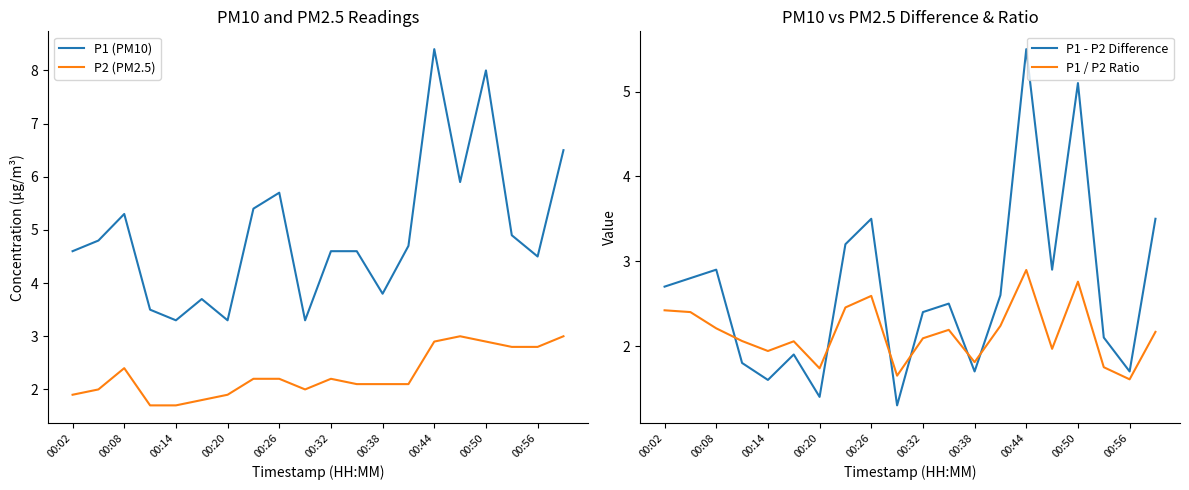

True or false: P1 (PM10) and P2 (PM2.5) intersect in this chart.

False